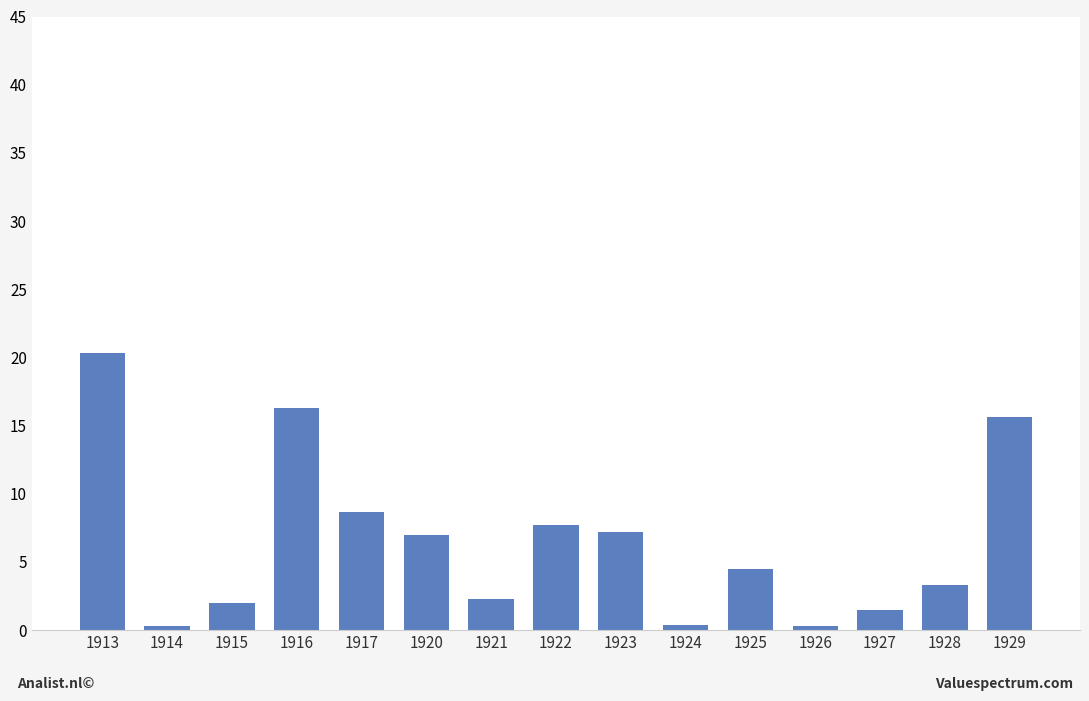

How many data points are less than 4?

7